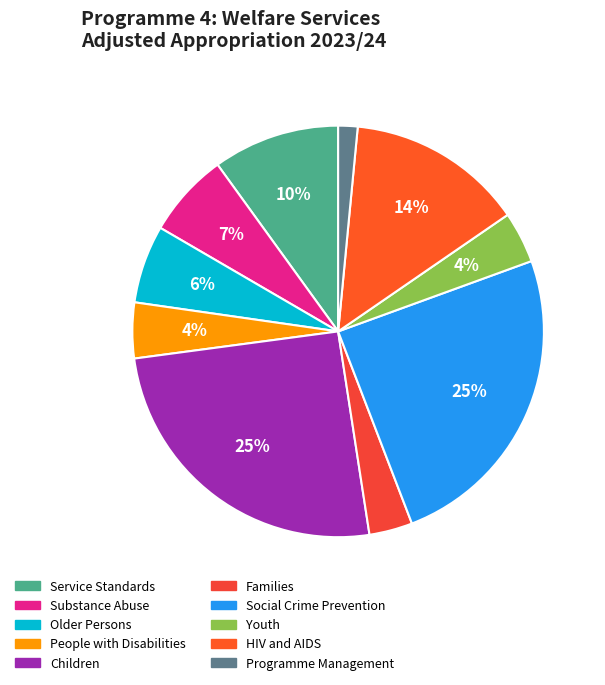

Approximately how many times larger is the value at HIV and AIDS compared to Programme Management?

9.1